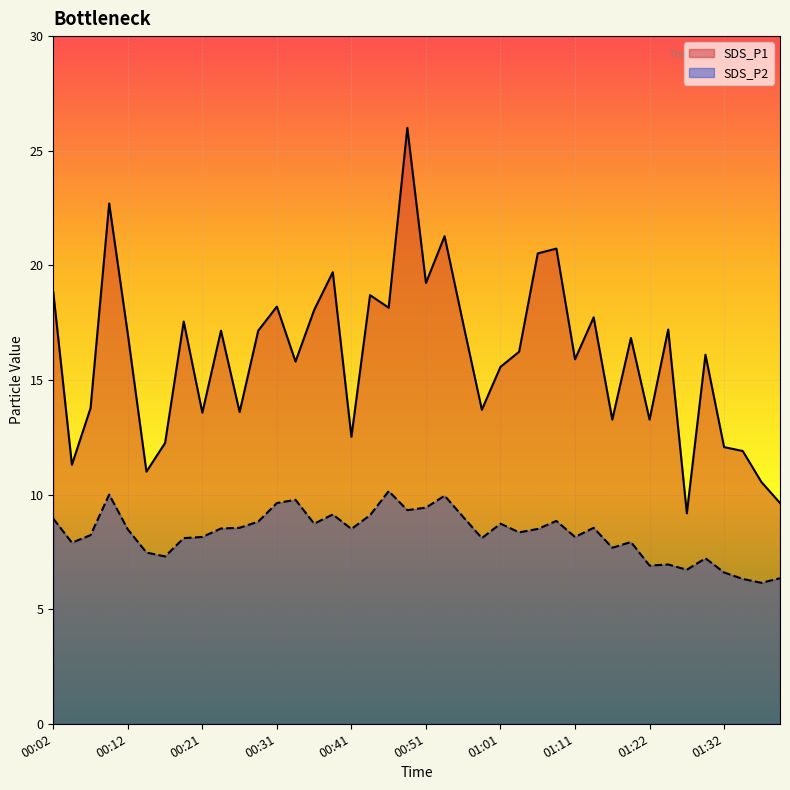

Where is the first local maximum for SDS_P2?

00:09